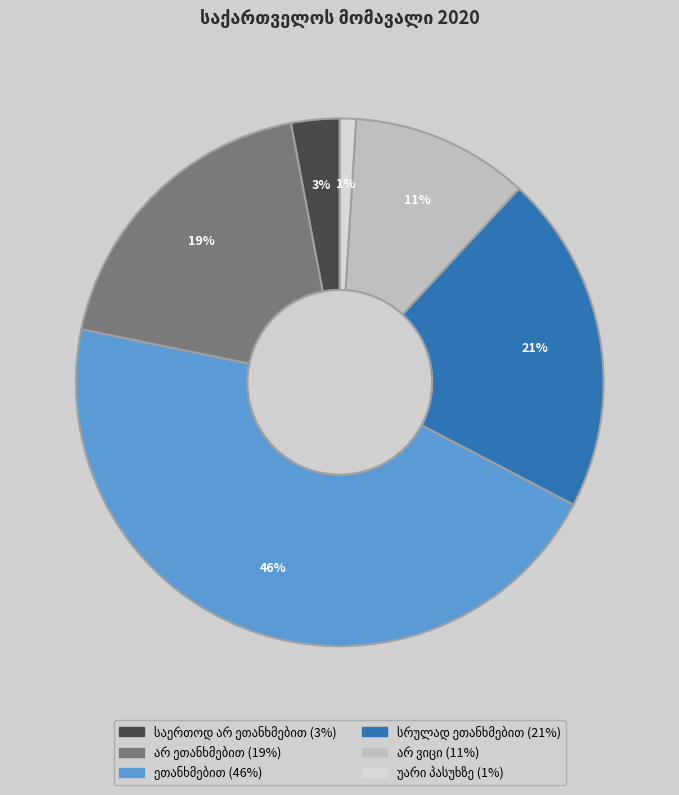

Is there a majority slice in this chart?

No